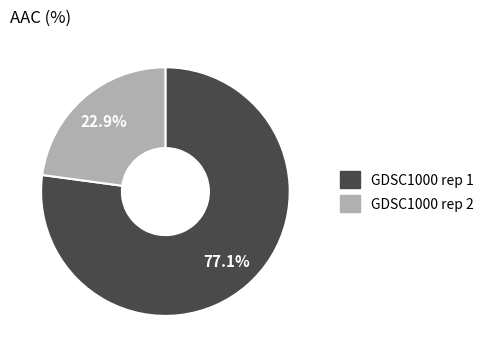

True or false: GDSC1000 rep 2 accounts for 23% of the total.

True